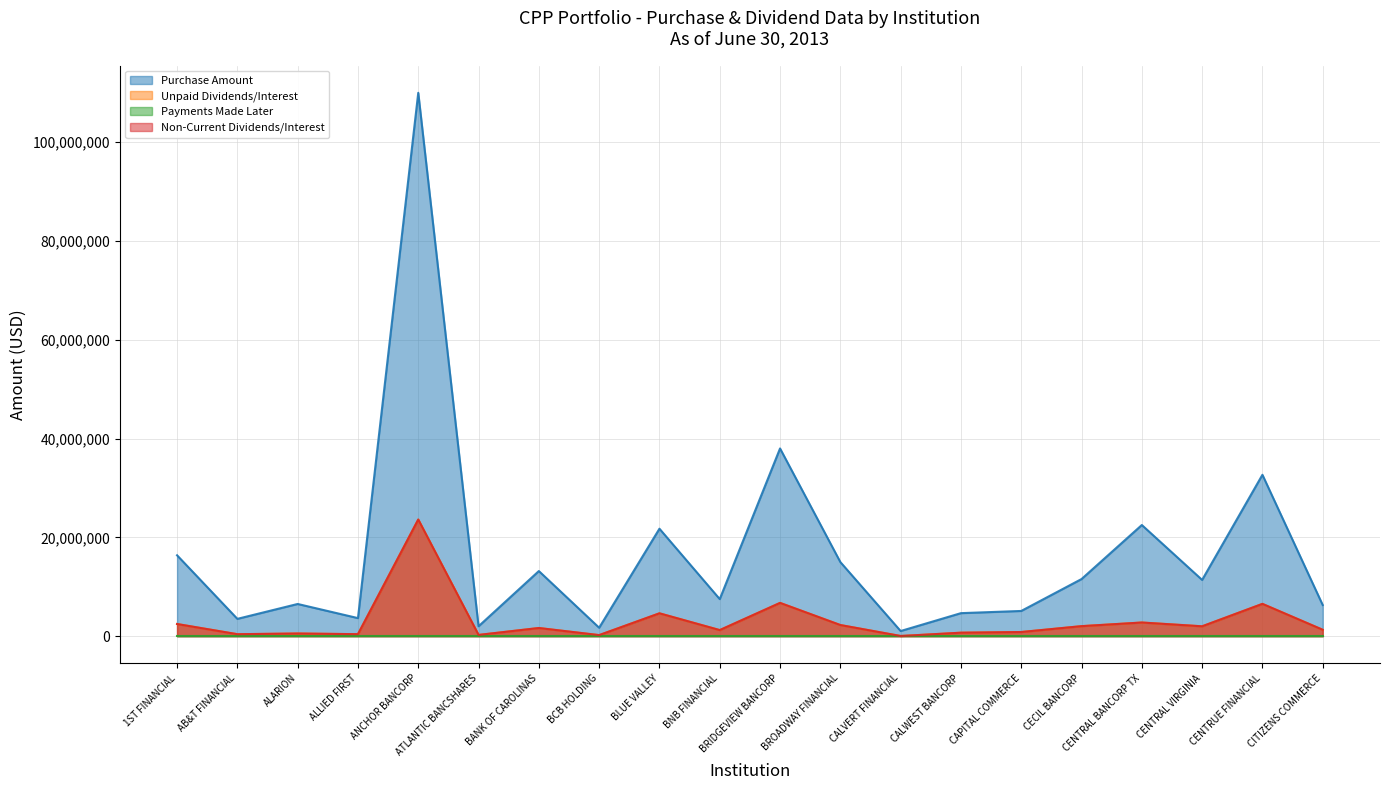

What is the difference between the Non-Current Dividends/Interest values at BCB HOLDING and AB&T FINANCIAL?

184612.5